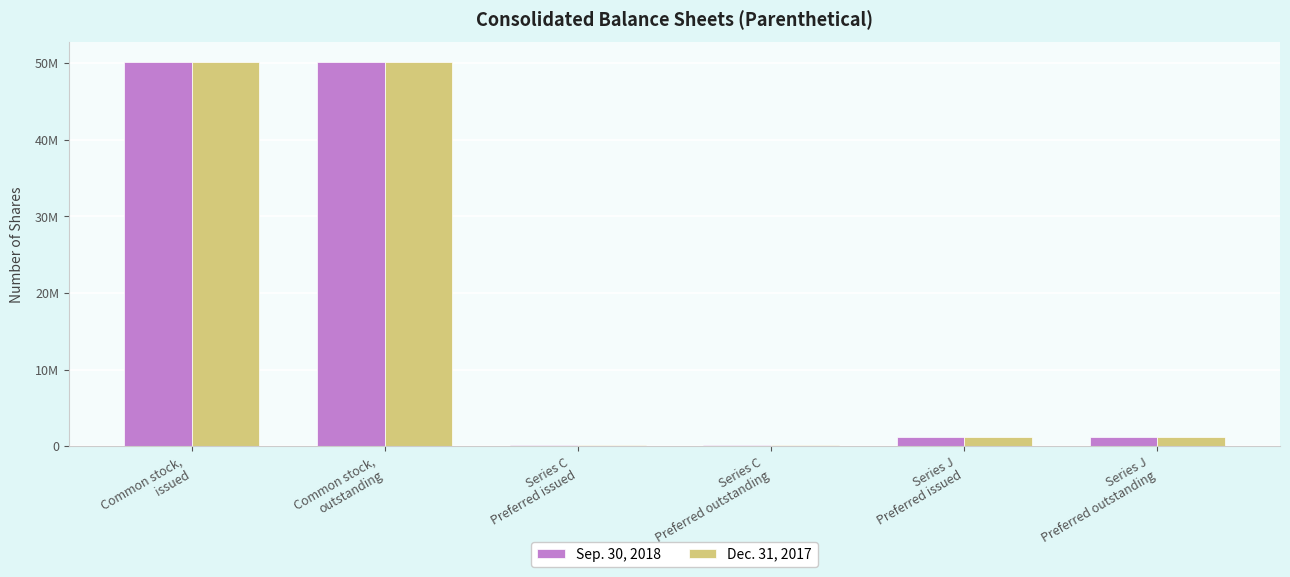

Where is Dec. 31, 2017 nearest to the value 25107103?

Series J
Preferred issued